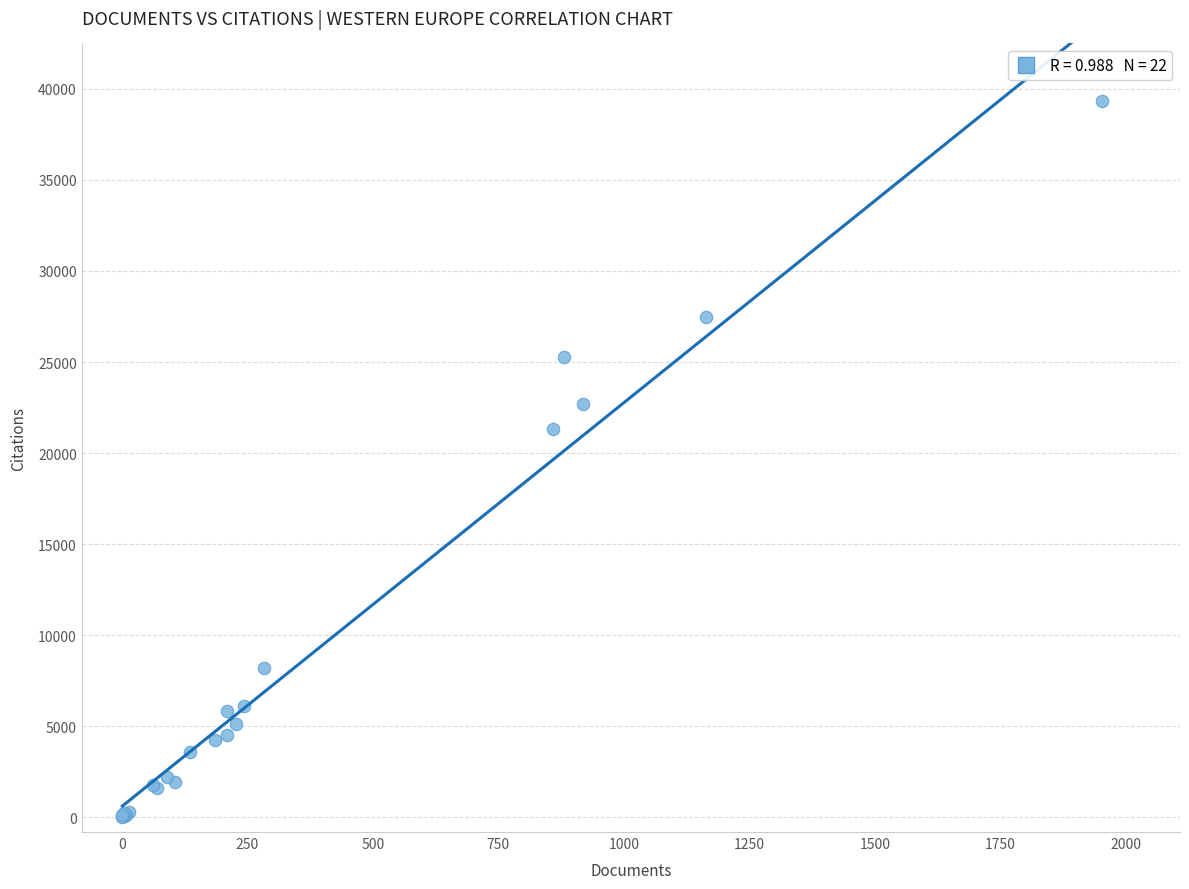

What Y value in the scatter plot is closest to 19673?

21328